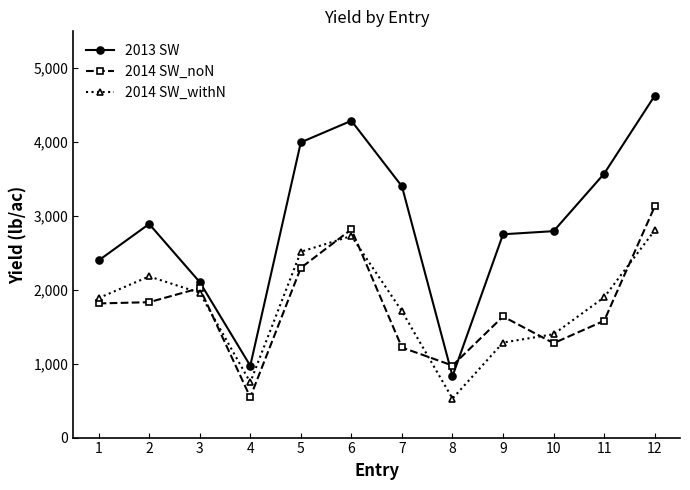

Is it true that 2013 SW equals 2752.4 at 9?

True